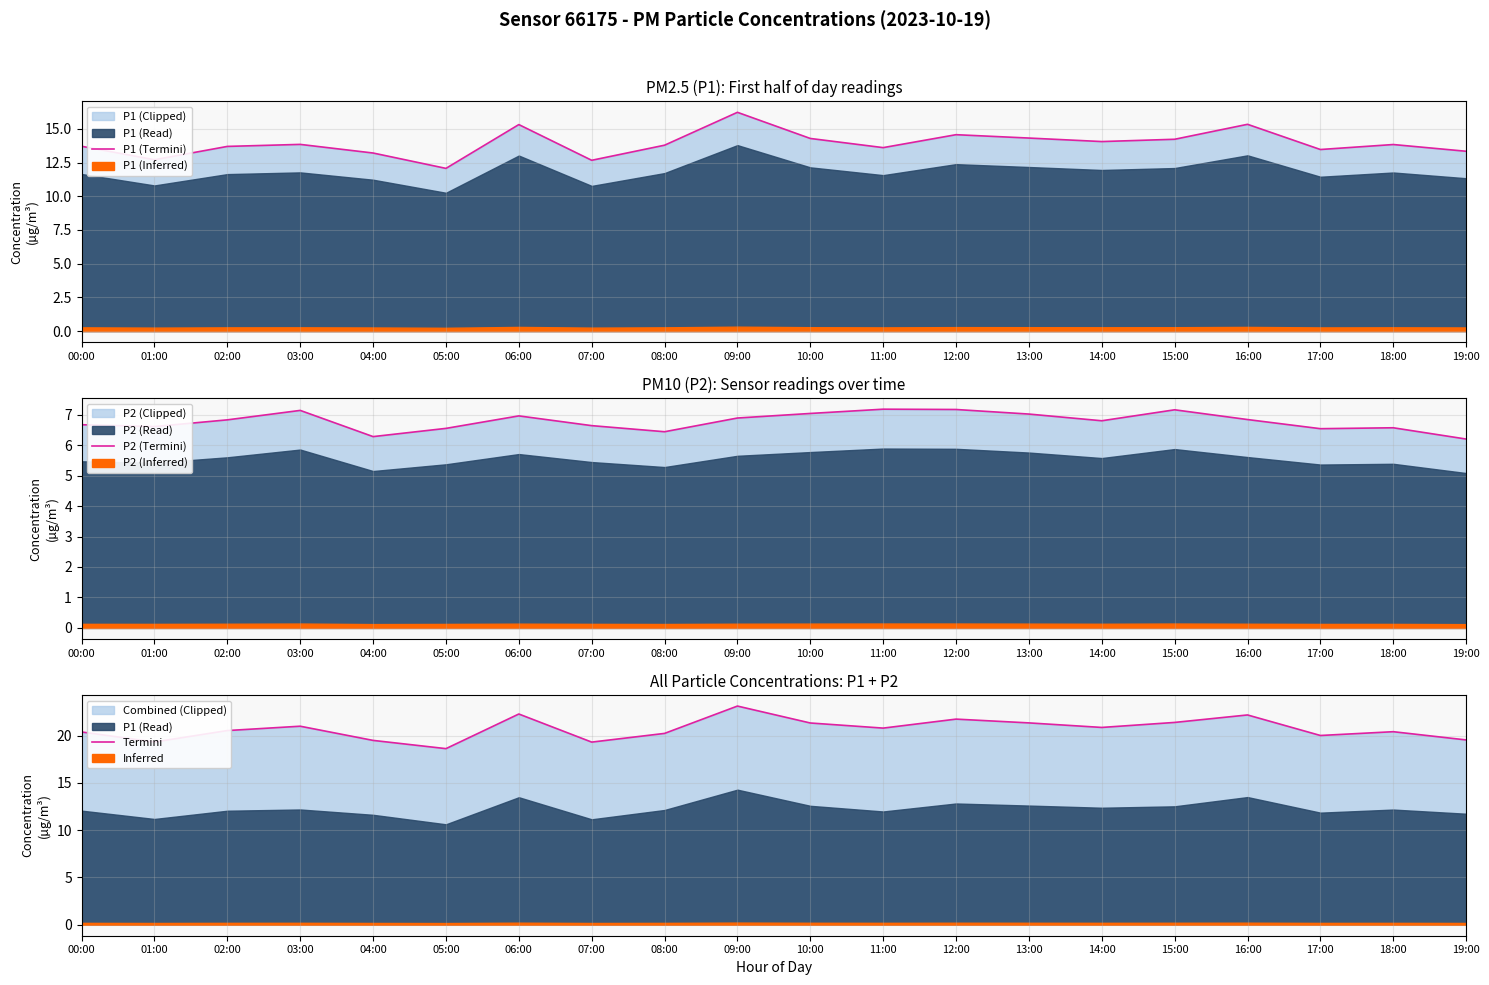

Is it true that P1 (Termini) equals 24.6 at 03:00?

False